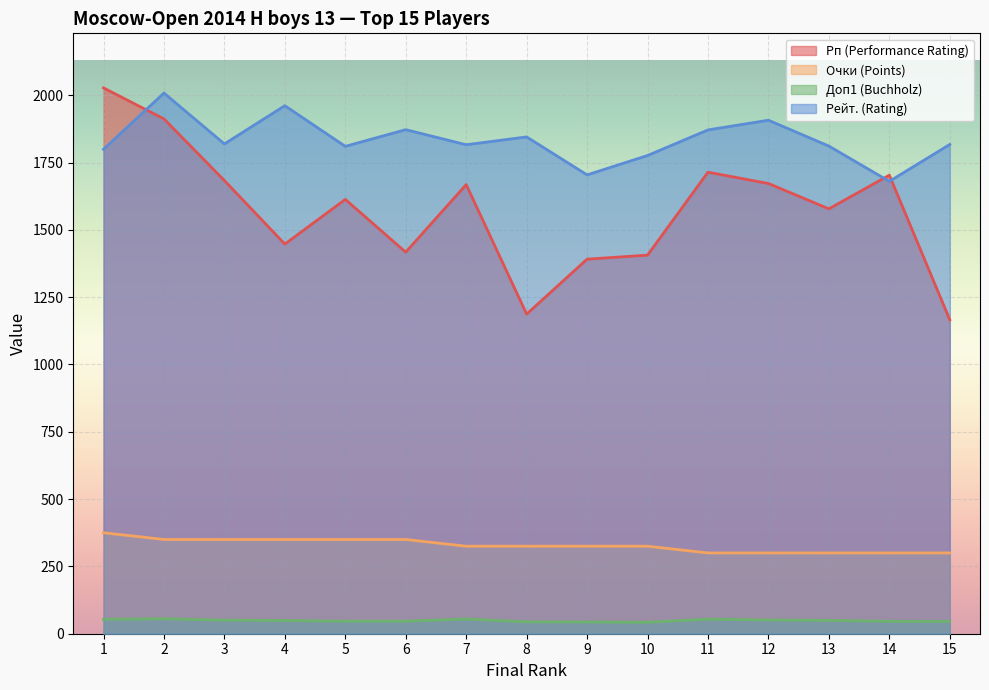

Is it true that Доп1 (Buchholz) equals 51.0 at 12?

True